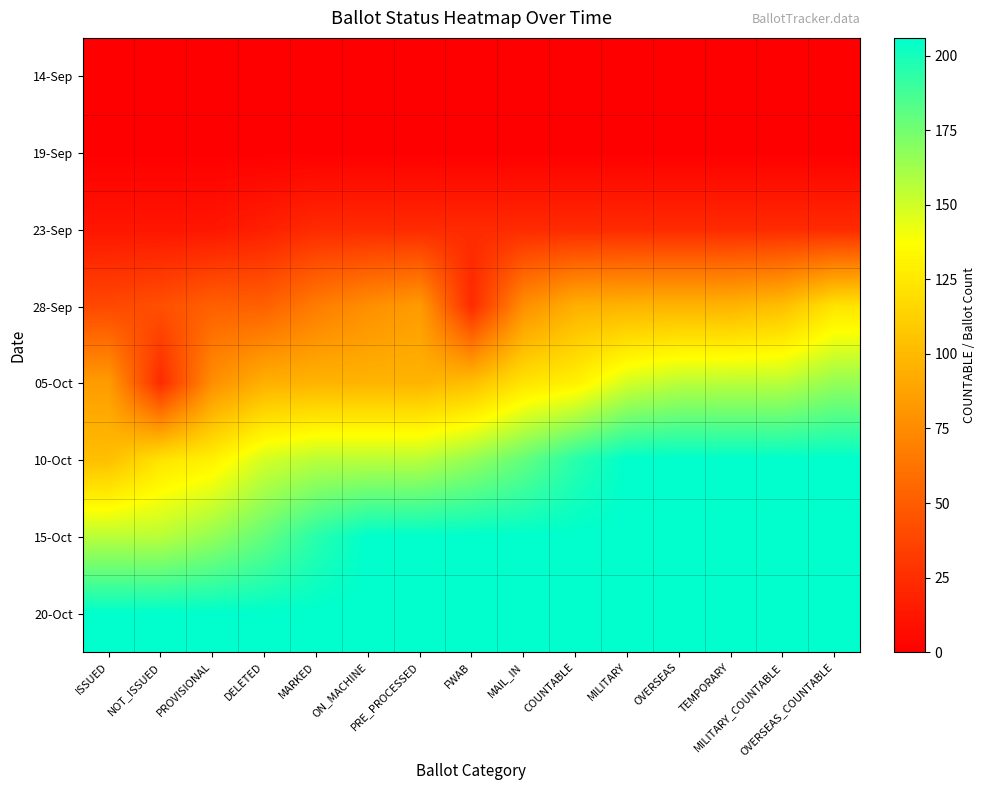

Between NOT_ISSUED and OVERSEAS, which is larger?

NOT_ISSUED